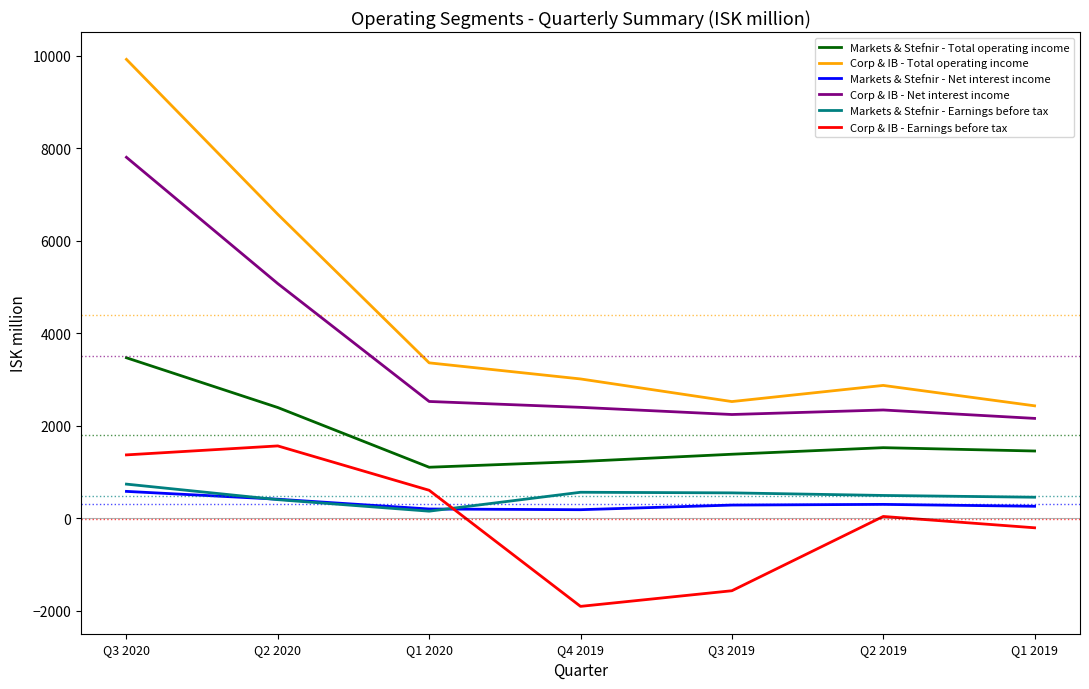

At Q2 2019, list the series in order from largest to smallest.

Corp & IB - Total operating income, Corp & IB - Net interest income, Markets & Stefnir - Total operating income, Markets & Stefnir - Earnings before tax, Markets & Stefnir - Net interest income, Corp & IB - Earnings before tax